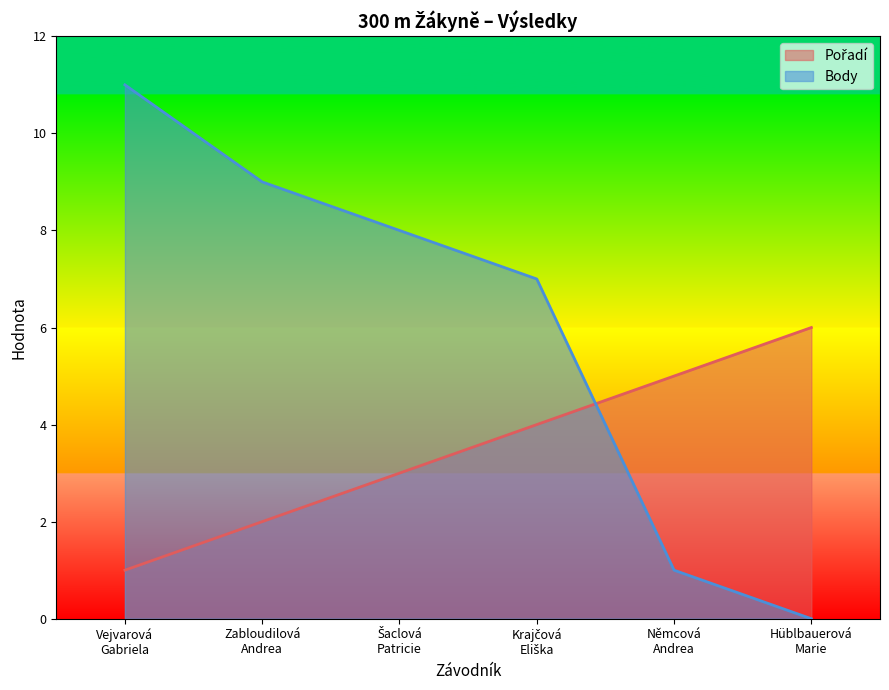

Rank the series by their maximum value, from highest to lowest.

Body, Pořadí